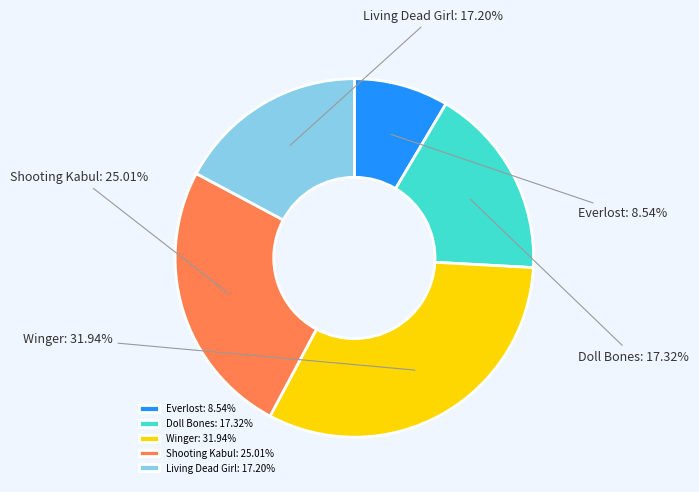

Which has a higher value, Winger or Living Dead Girl?

Winger